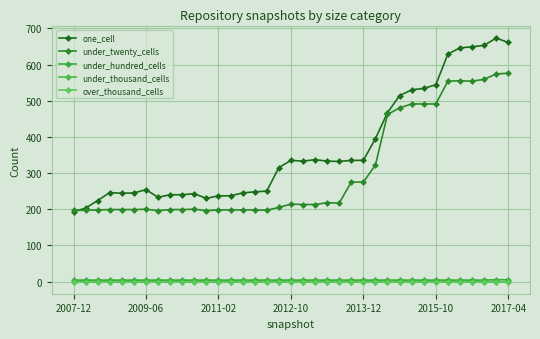

Does the chart have visible grid lines?

Yes